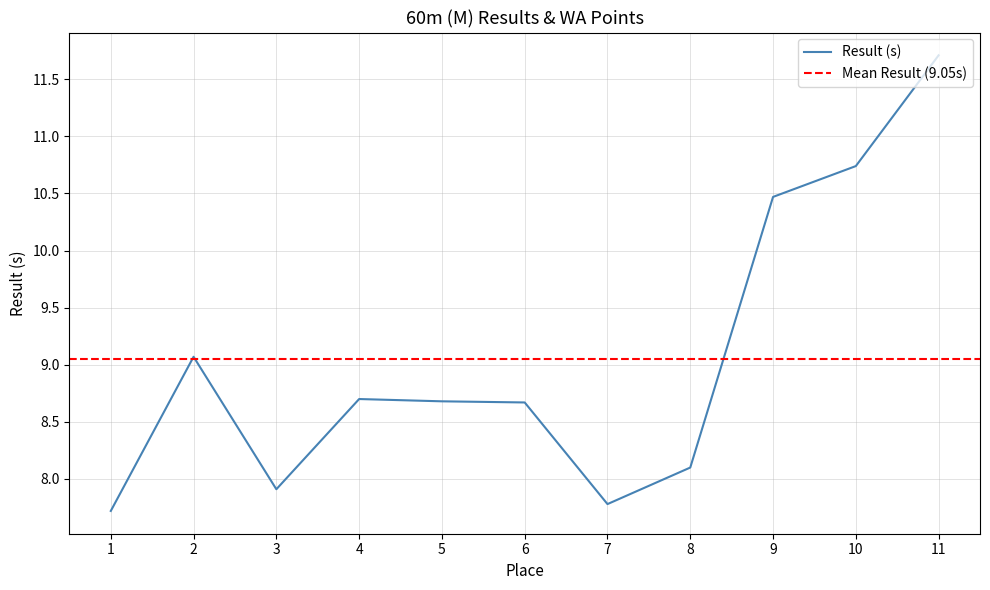

What is the difference between the maximum and second lowest values?

3.9